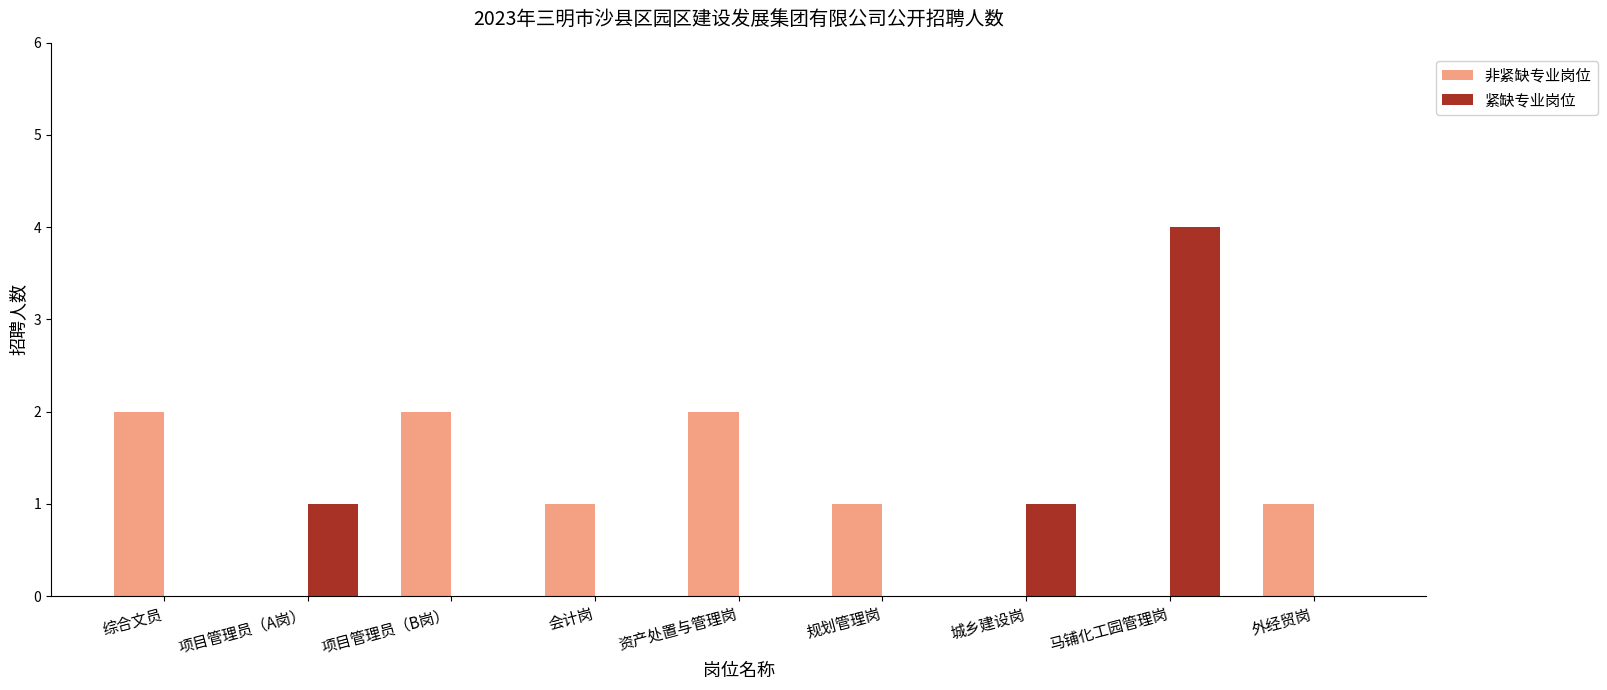

Reading left to right, what are all the values shown in this chart?

非紧缺专业岗位: 综合文员=2	项目管理员（A岗）=0	项目管理员（B岗）=2	会计岗=1	资产处置与管理岗=2	规划管理岗=1	城乡建设岗=0	马铺化工园管理岗=0	外经贸岗=1
紧缺专业岗位: 综合文员=0	项目管理员（A岗）=1	项目管理员（B岗）=0	会计岗=0	资产处置与管理岗=0	规划管理岗=0	城乡建设岗=1	马铺化工园管理岗=4	外经贸岗=0